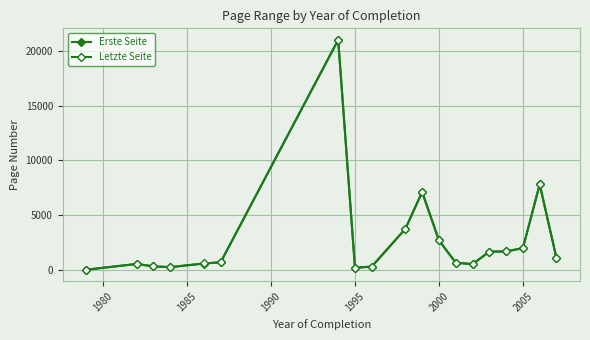

Reading left to right, transcribe all the data shown in this chart.

Erste Seite: 51.0	581.0	352.2	288.0	617.0	733.0	20977.0	225.0	341.0	3772.5	7126.7	2733.0	692.5	558.5	1696.7	1717.5	2018.0	7823.0	1107.0
Letzte Seite: 63.0	584.0	362.5	296.0	623.0	734.0	20981.0	236.0	345.0	3778.5	7135.0	2725.0	697.5	568.0	1704.3	1720.5	2026.0	7830.5	1110.0